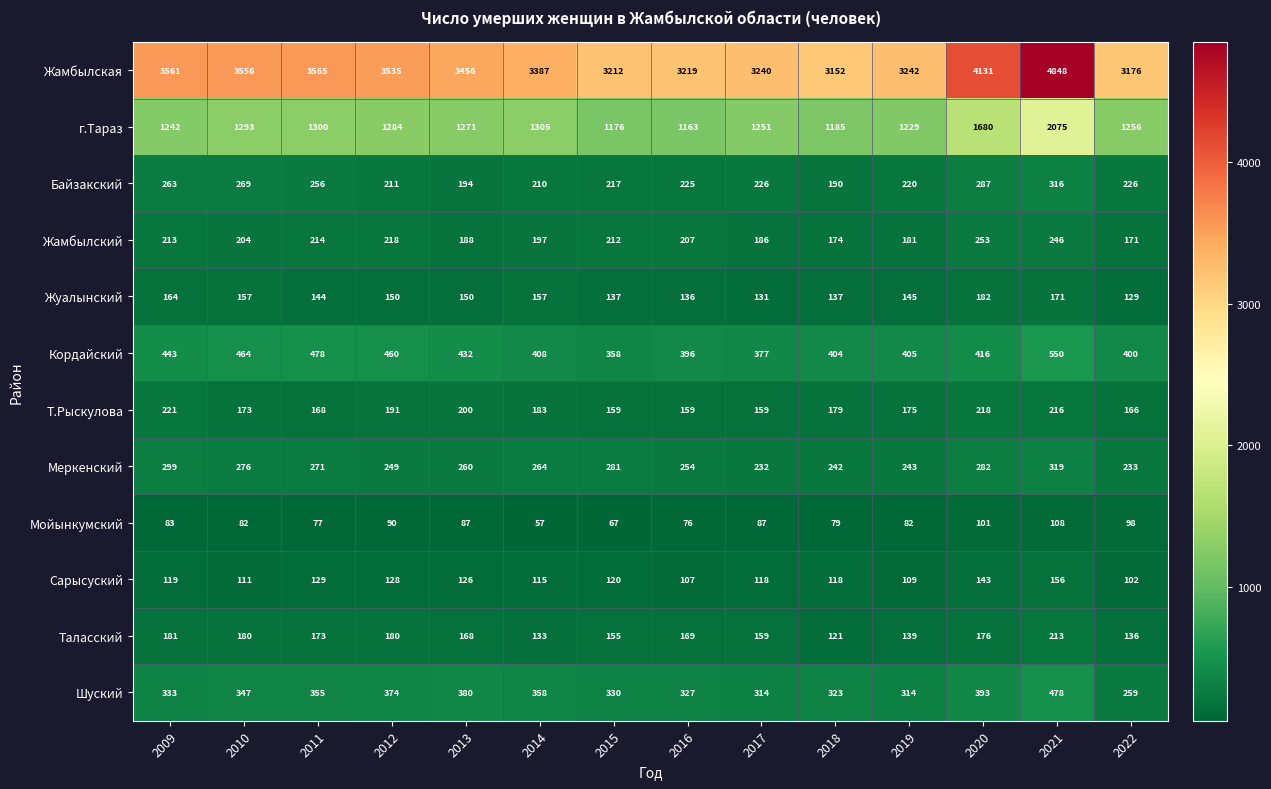

Which category has the lowest value in the Меркенский series?

2017